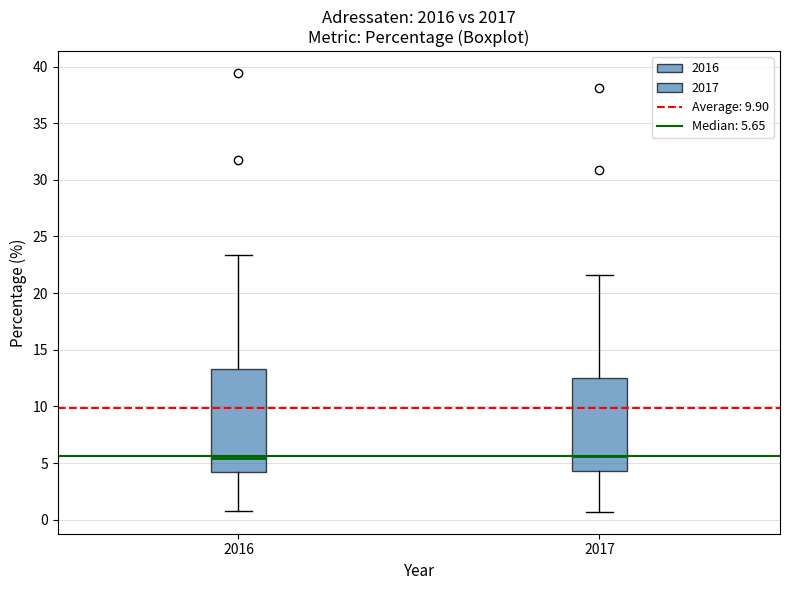

Reading left to right, read every box against the y-axis: the position of its median line, the range the box covers, and the ends of its whiskers. The values are not printed on the chart, so give them approximately, as read against the axis.

2016: median 5.5, box 4.0 to 13.5, whiskers 0.5 to 23.5
2017: median 5.5, box 4.5 to 12.5, whiskers 0.5 to 21.5